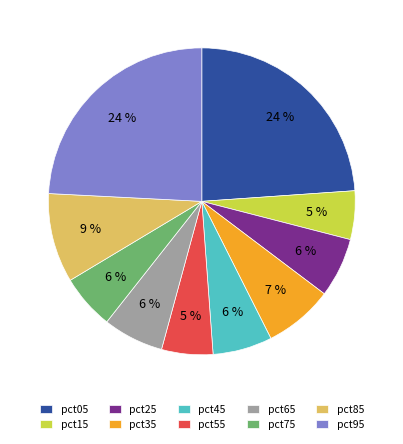

Which has a higher value, pct65 or pct85?

pct85